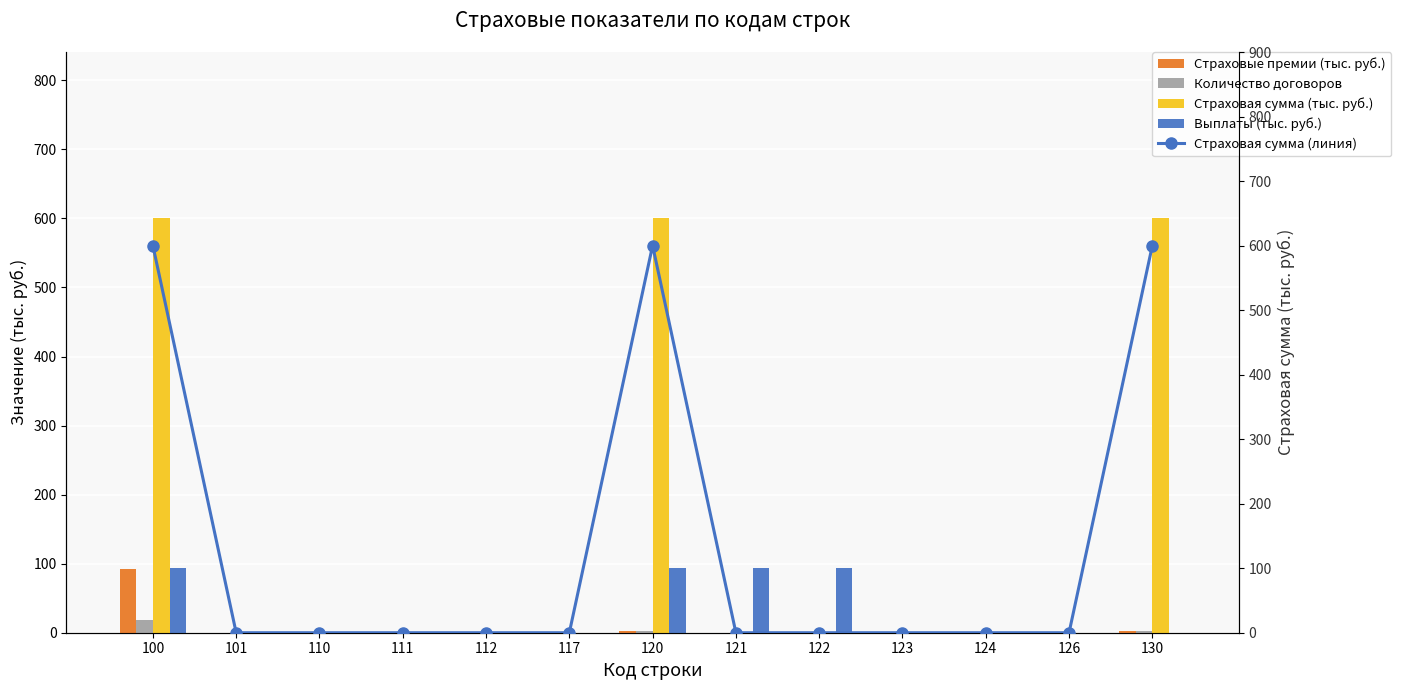

What is the total value across all series at 130?

1204.0